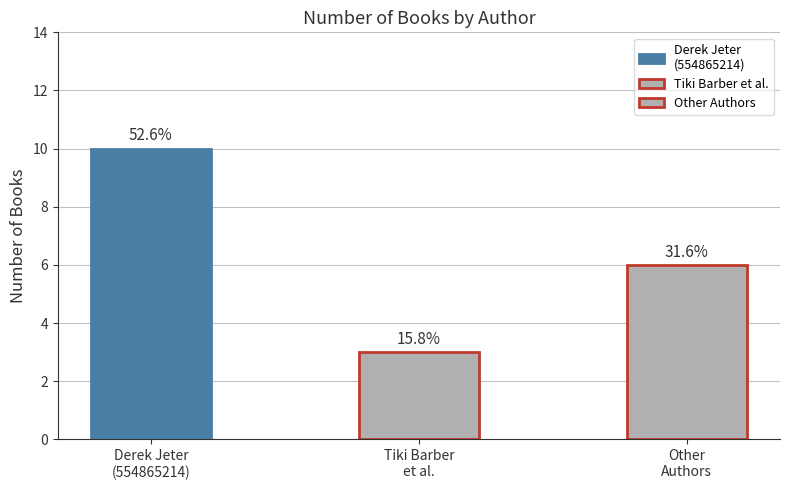

What is the value of the 1st bar from the left?

10